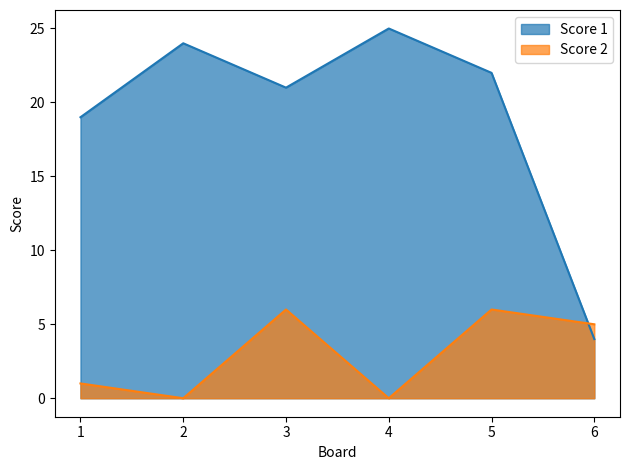

How many data points does each series have?

6